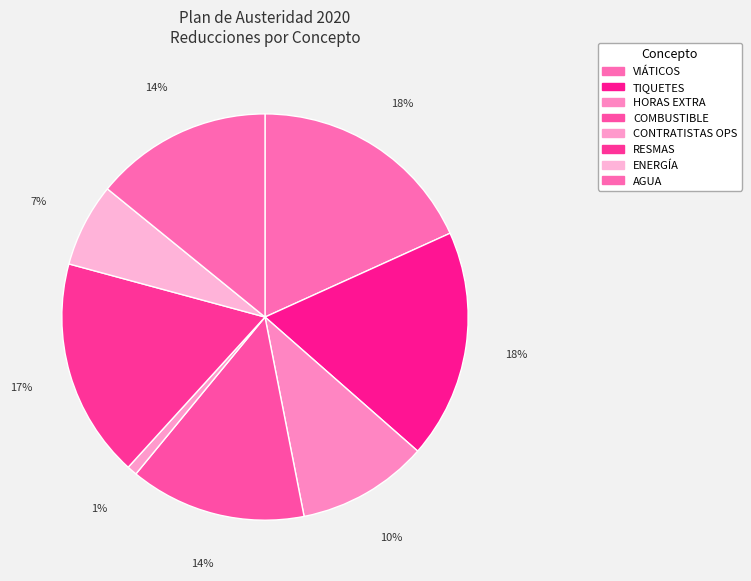

Combined, what portion of the pie is VIÁTICOS and ENERGÍA?

24.9%